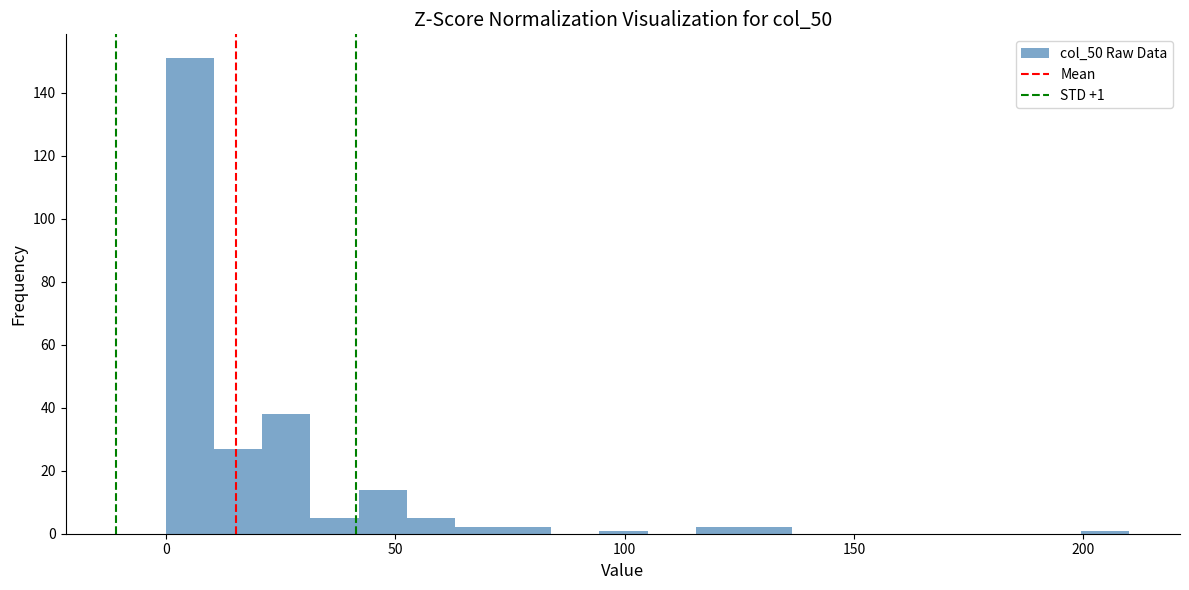

Read against the x-axis, roughly where is the centre of the tallest bar?

5